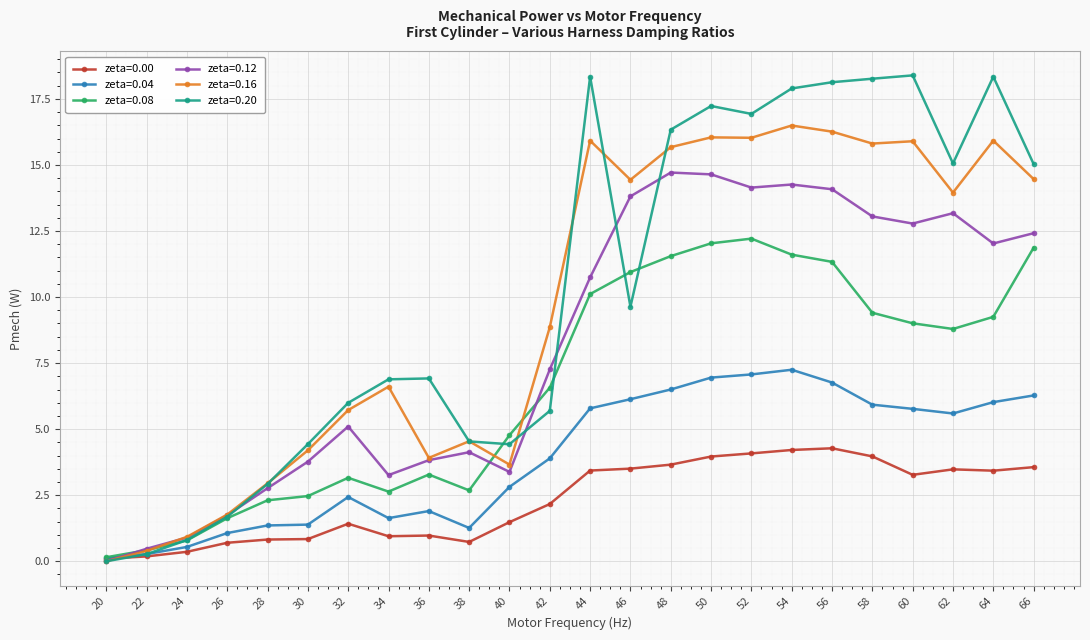

Count the number of data series in this chart.

6